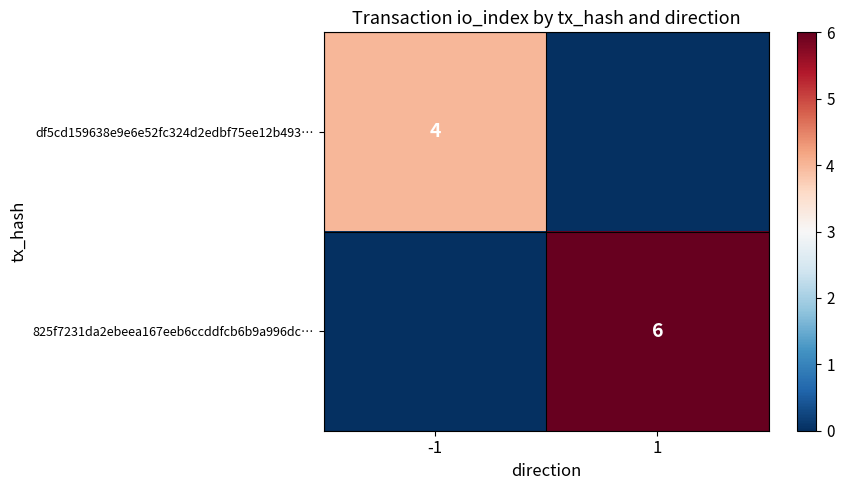

Is the value of df5cd159638e9e6e52fc324d2edbf75ee12b493… at -1 greater than the value of 825f7231da2ebeea167eeb6ccddfcb6b9a996dc… at 1?

No